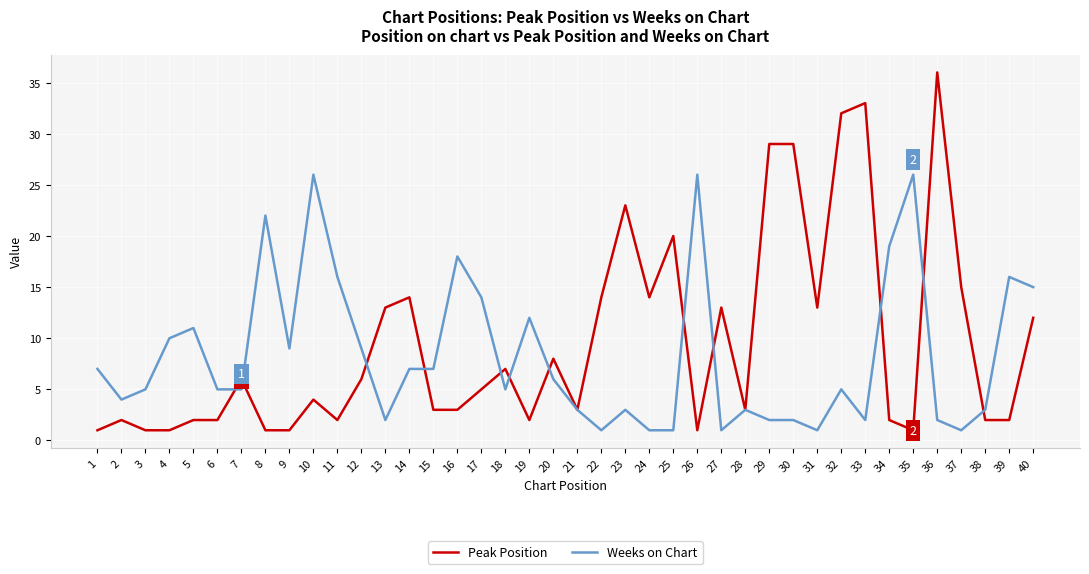

What is the difference between the second highest and second lowest values in the Weeks on Chart series?

25